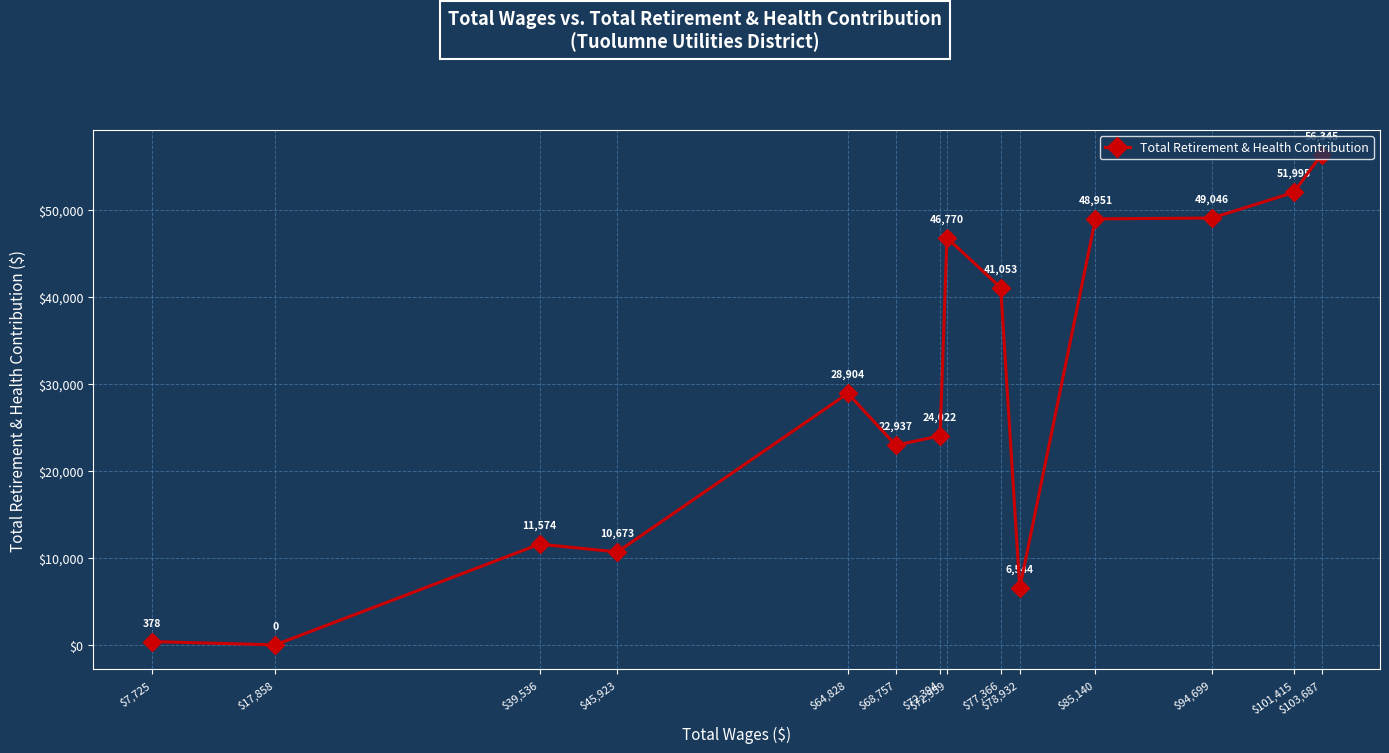

Where is the data nearest to the value 28172?

$64,828